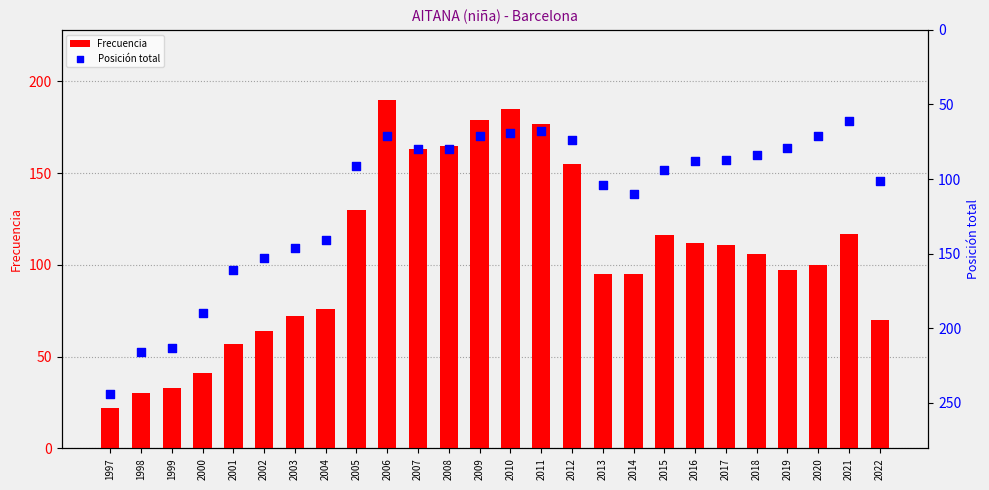

What are all the series names shown in the legend?

Frecuencia, Posición total